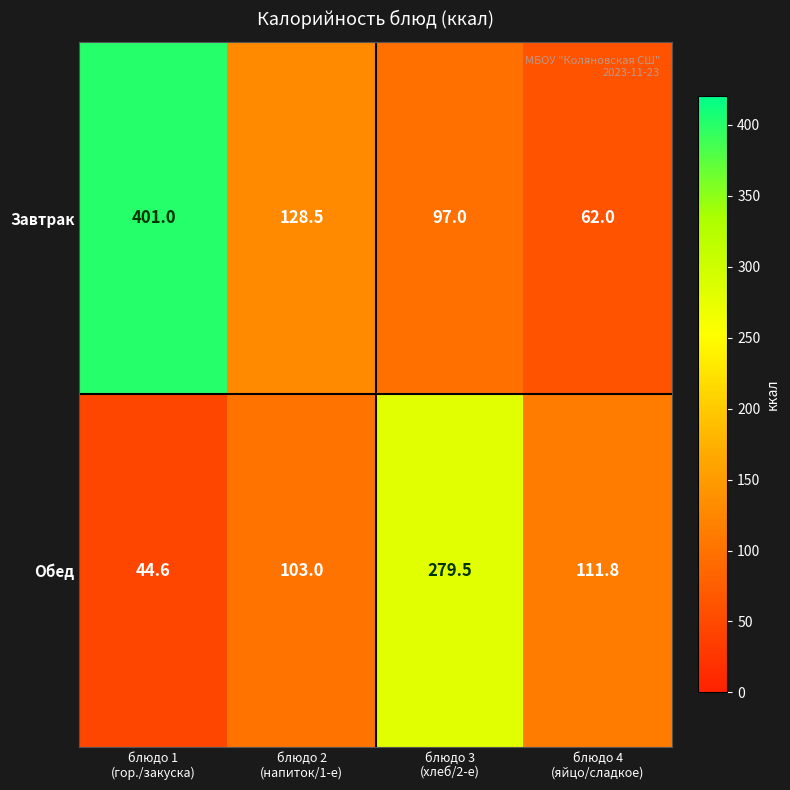

How many distinct data groups are displayed?

2